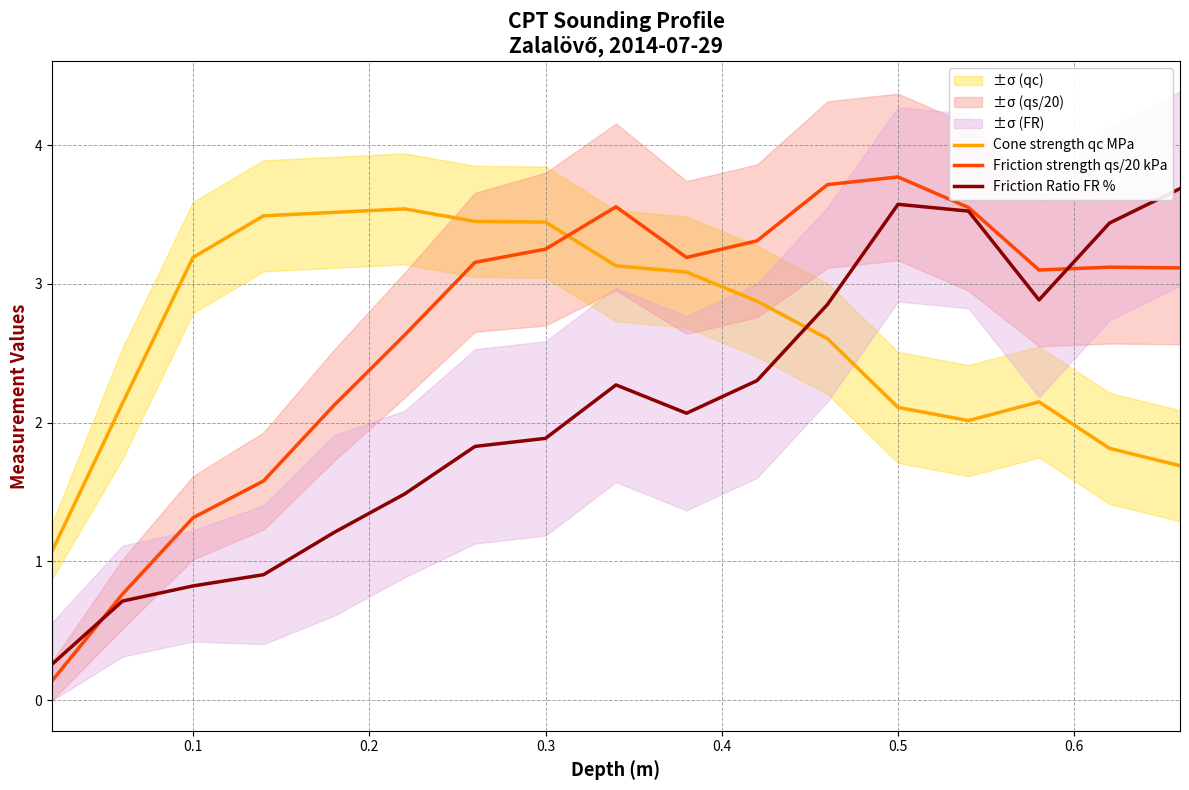

What is the maximum value for Friction Ratio FR %?

3.7